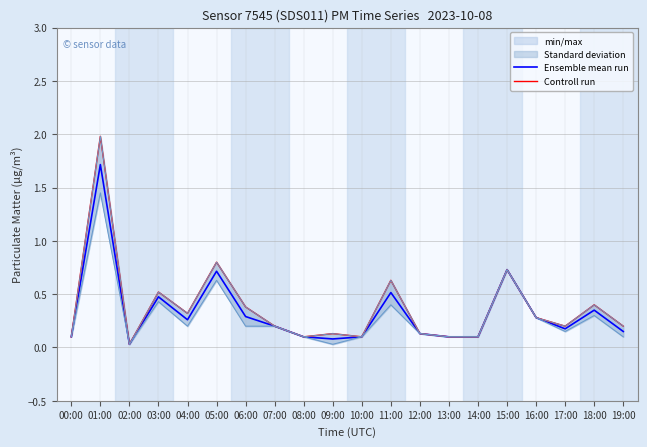

Reading left to right, transcribe all the data shown in this chart.

Ensemble mean run: 0.1	1.7	0.0	0.5	0.3	0.7	0.3	0.2	0.1	0.1	0.1	0.5	0.1	0.1	0.1	0.7	0.3	0.2	0.3	0.2
Controll run: 0.1	2.0	0.0	0.5	0.3	0.8	0.4	0.2	0.1	0.1	0.1	0.6	0.1	0.1	0.1	0.7	0.3	0.2	0.4	0.2